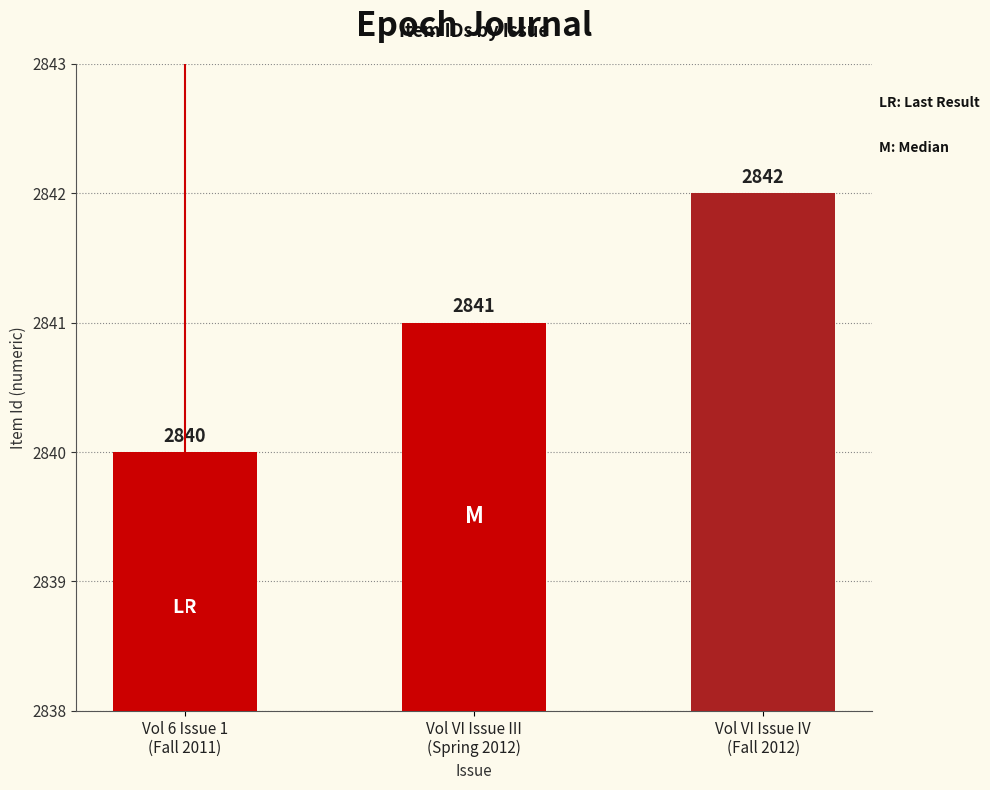

List the labels in order of value, largest first.

Vol VI Issue IV
(Fall 2012), Vol VI Issue III
(Spring 2012), Vol 6 Issue 1
(Fall 2011)